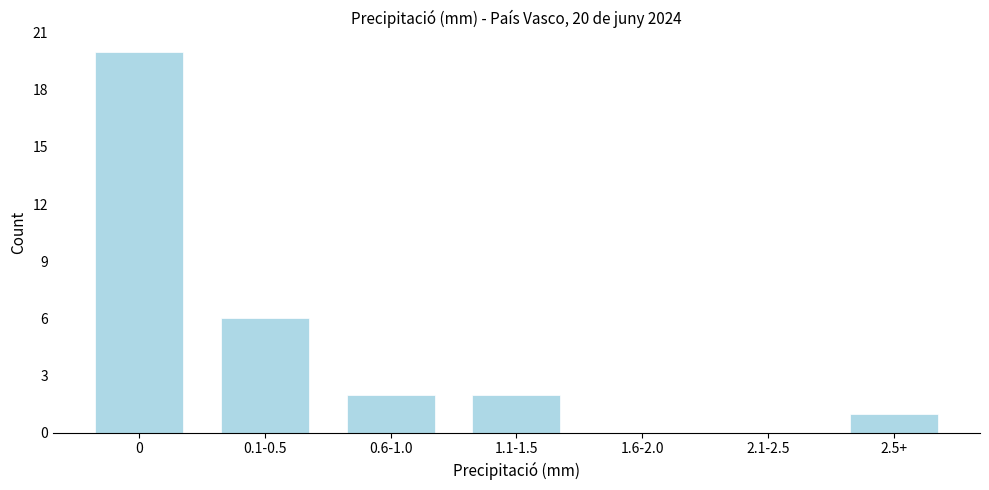

Reading left to right, list all the values displayed in this chart.

0=20	0.1-0.5=6	0.6-1.0=2	1.1-1.5=2	1.6-2.0=0	2.1-2.5=0	2.5+=1